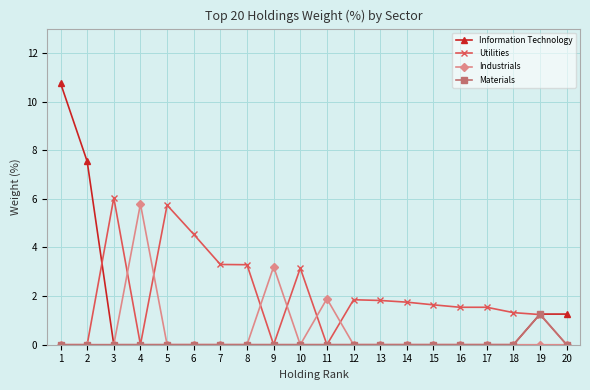

Where does the Utilities series first go above 1?

3